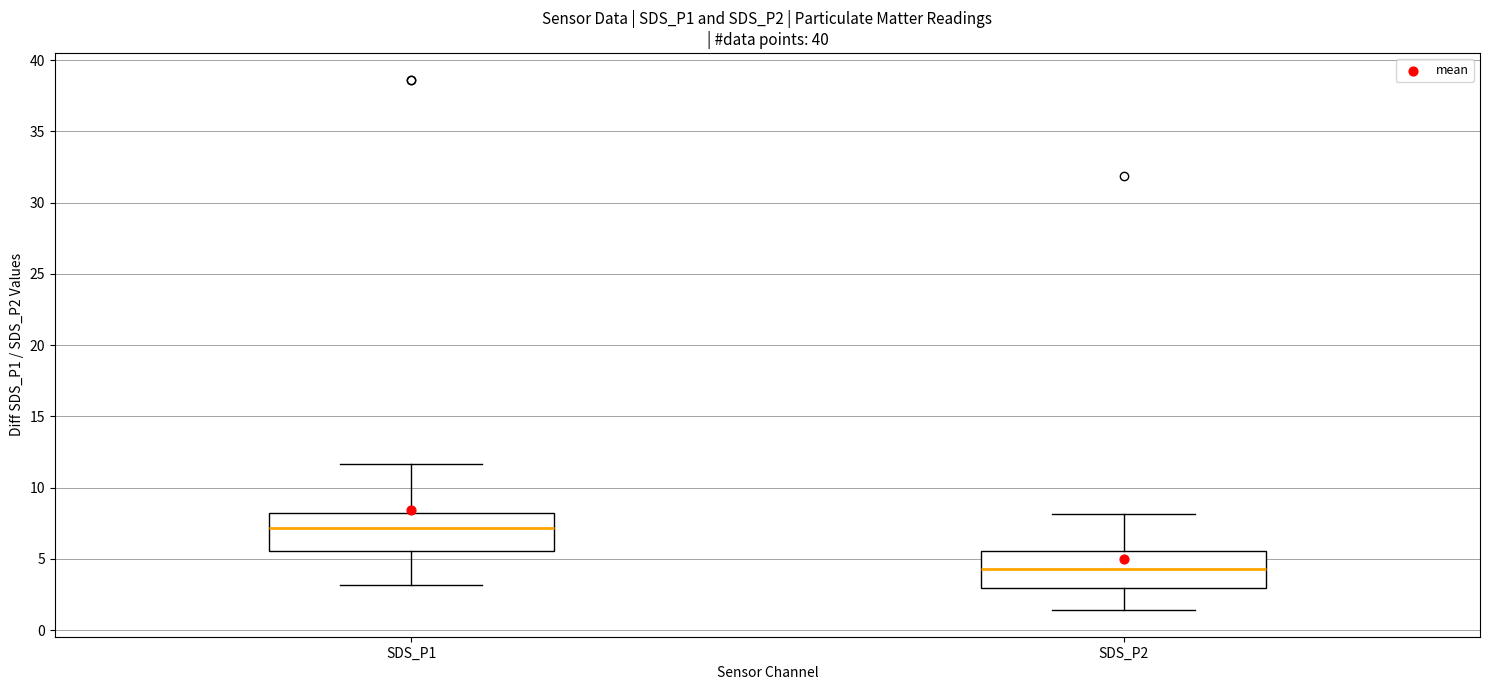

Which box's median line is the highest?

SDS_P1